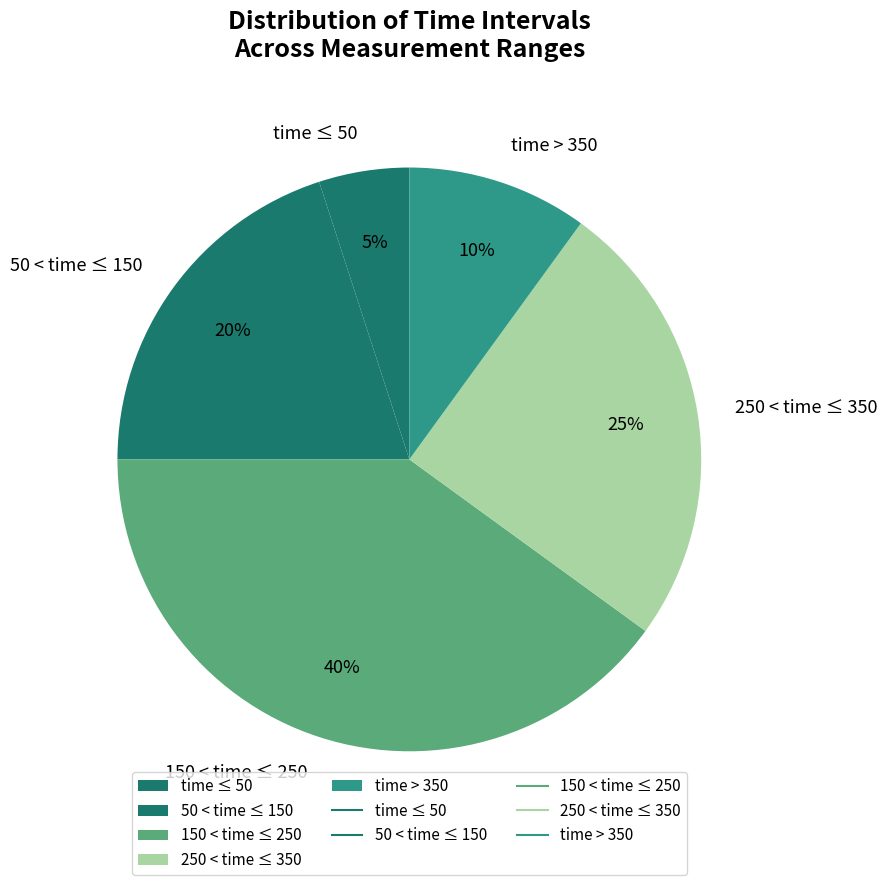

True or false: 150 < time ≤ 250 accounts for 52% of the total.

False